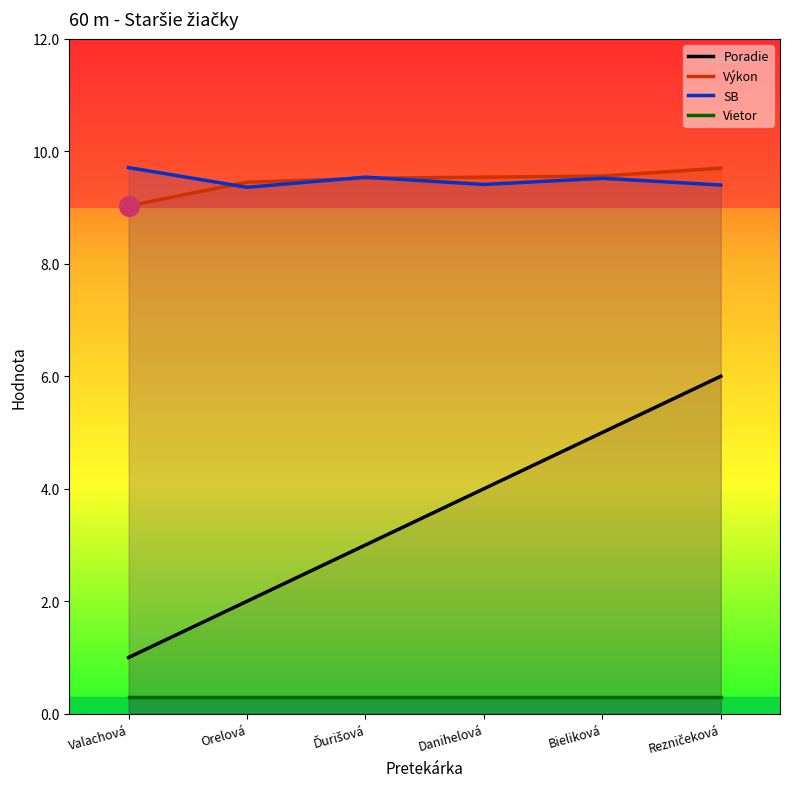

Which series has the largest Y range (max minus min)?

Poradie